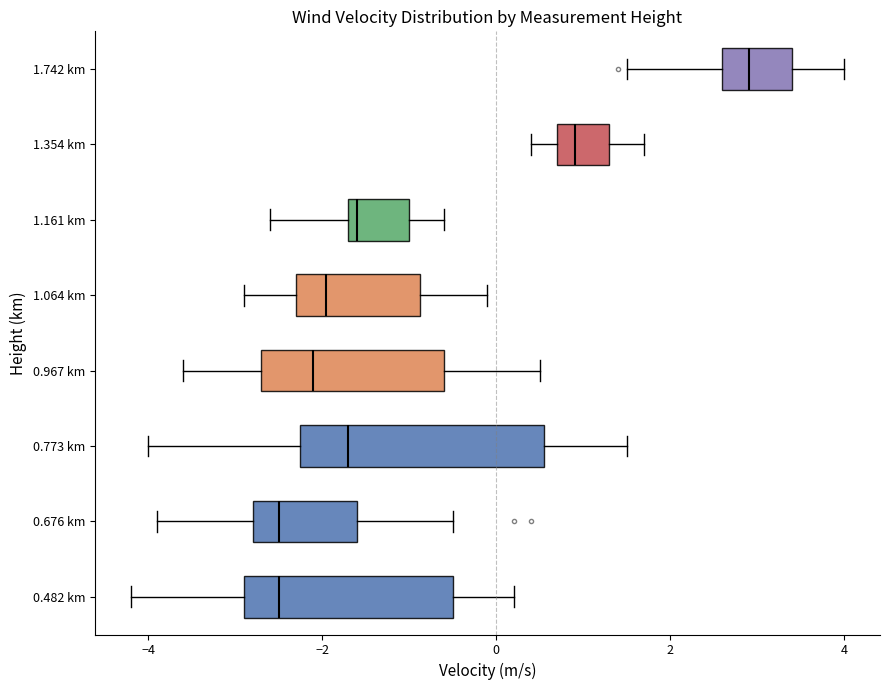

Reading bottom to top, read every box against the x-axis: the position of its median line, the range the box covers, and the ends of its whiskers. The values are not printed on the chart, so give them approximately, as read against the axis.

0.482 km: median -2.4, box -2.8 to -0.4, whiskers -4.2 to 0.2
0.676 km: median -2.4, box -2.8 to -1.6, whiskers -3.8 to -0.4
0.773 km: median -1.6, box -2.2 to 0.6, whiskers -4.0 to 1.6
0.967 km: median -2.0, box -2.6 to -0.6, whiskers -3.6 to 0.6
1.064 km: median -2.0, box -2.2 to -0.8, whiskers -2.8 to 0.0
1.161 km: median -1.6 (just right of the box's left edge), box -1.6 to -1.0, whiskers -2.6 to -0.6
1.354 km: median 1.0, box 0.8 to 1.4, whiskers 0.4 to 1.8
1.742 km: median 3.0, box 2.6 to 3.4, whiskers 1.6 to 4.0